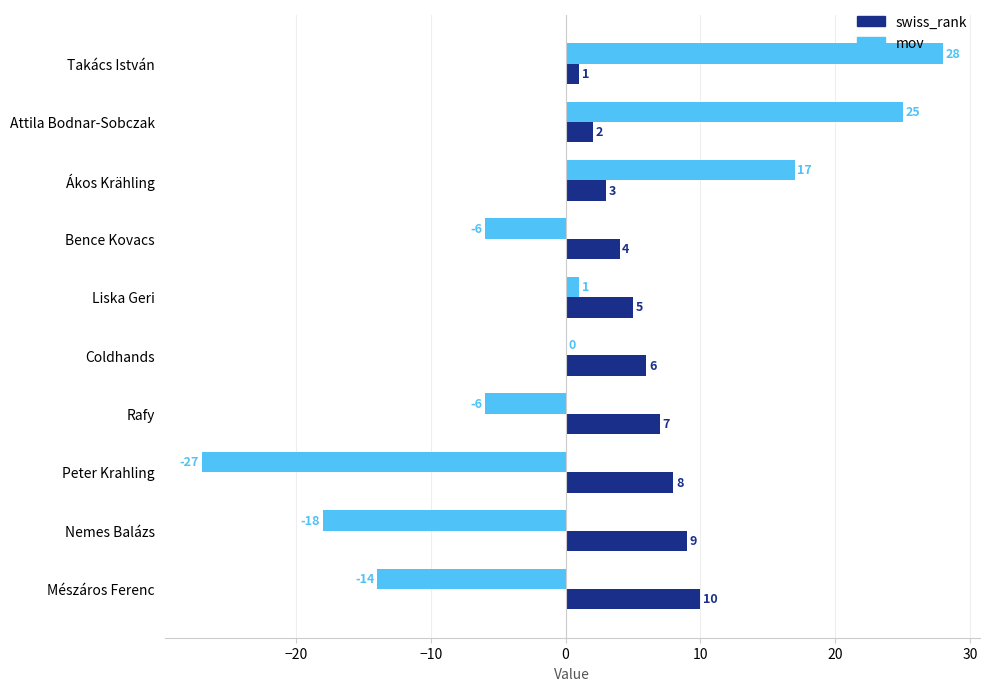

Which series has the largest total across all categories?

swiss_rank